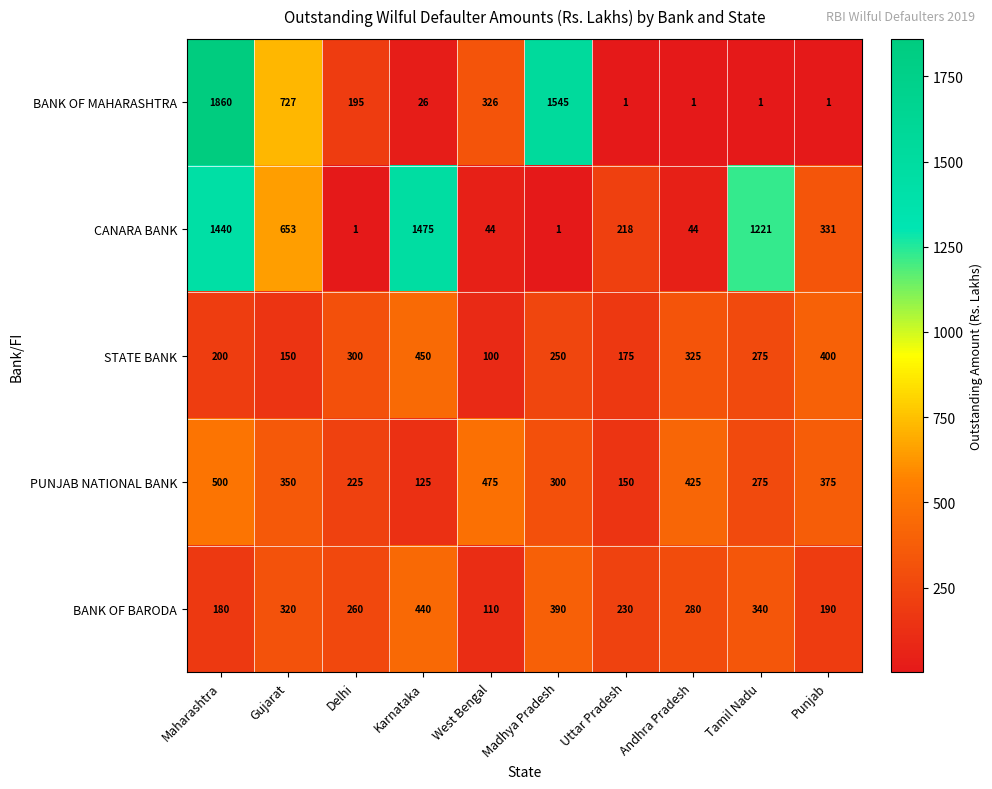

What is the difference between the maximum and minimum values in the CANARA BANK series?

1474